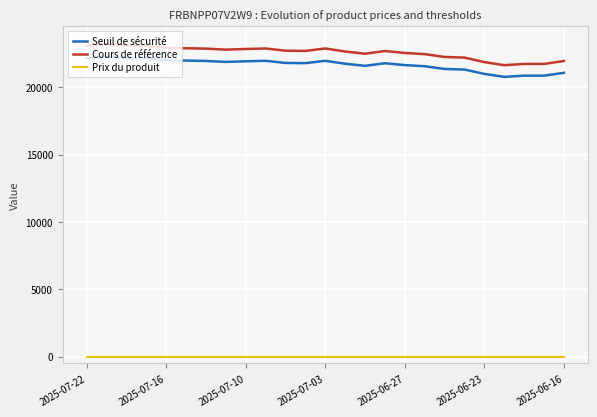

What is the difference between the maximum and minimum values in the Seuil de sécurité series?

1492.9